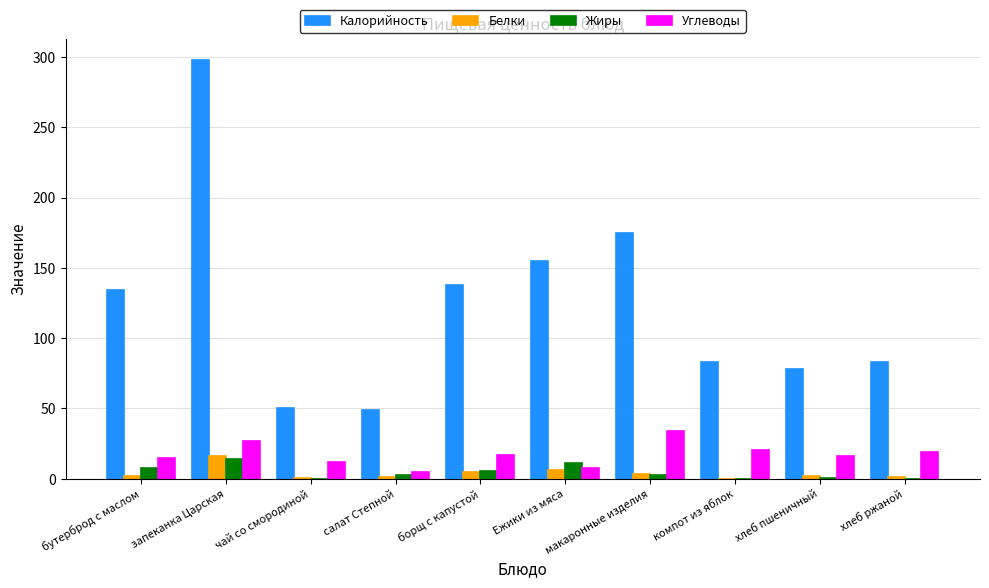

How many series are shown in this chart?

4